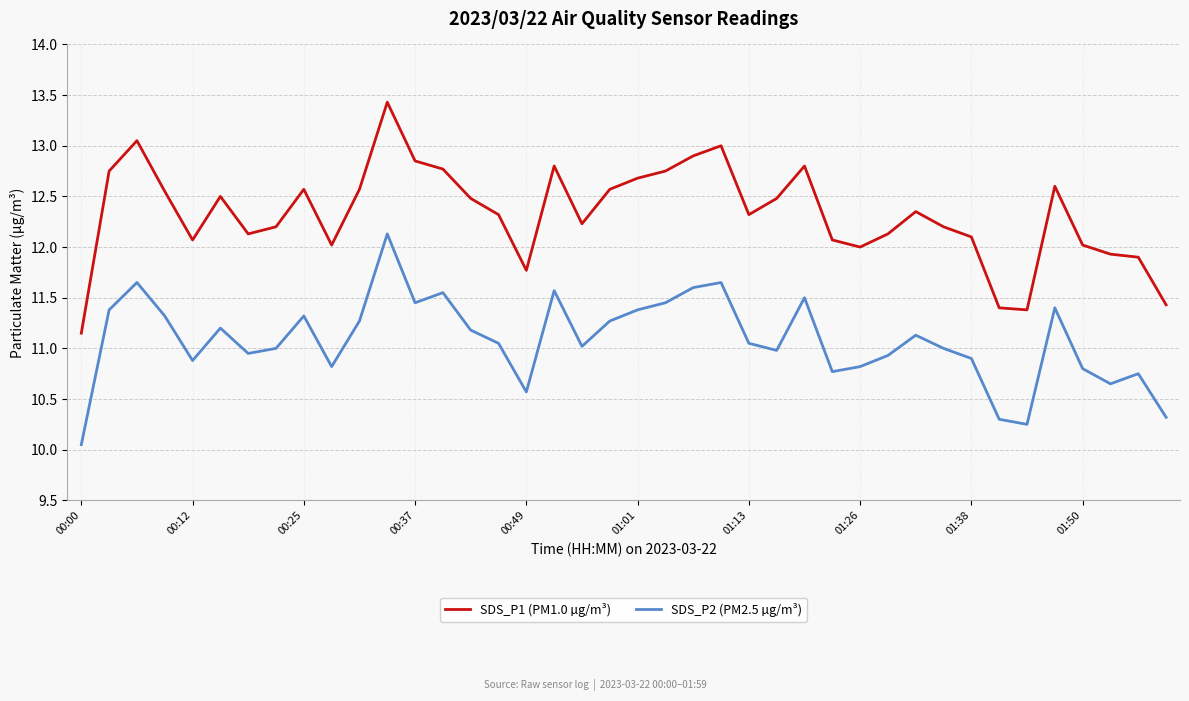

True or false: SDS_P1 (PM1.0 µg/m³) and SDS_P2 (PM2.5 µg/m³) cross at least once.

False